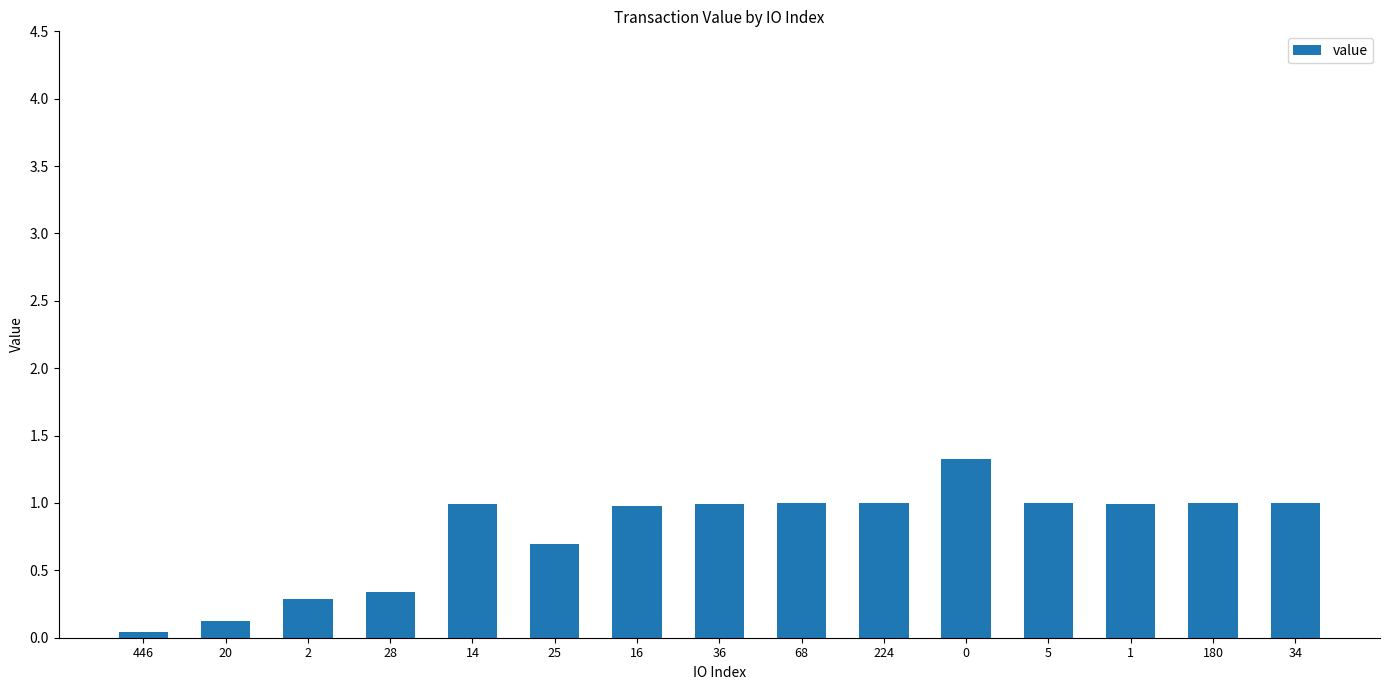

What is the change in value from 446 to 36?

+1.0